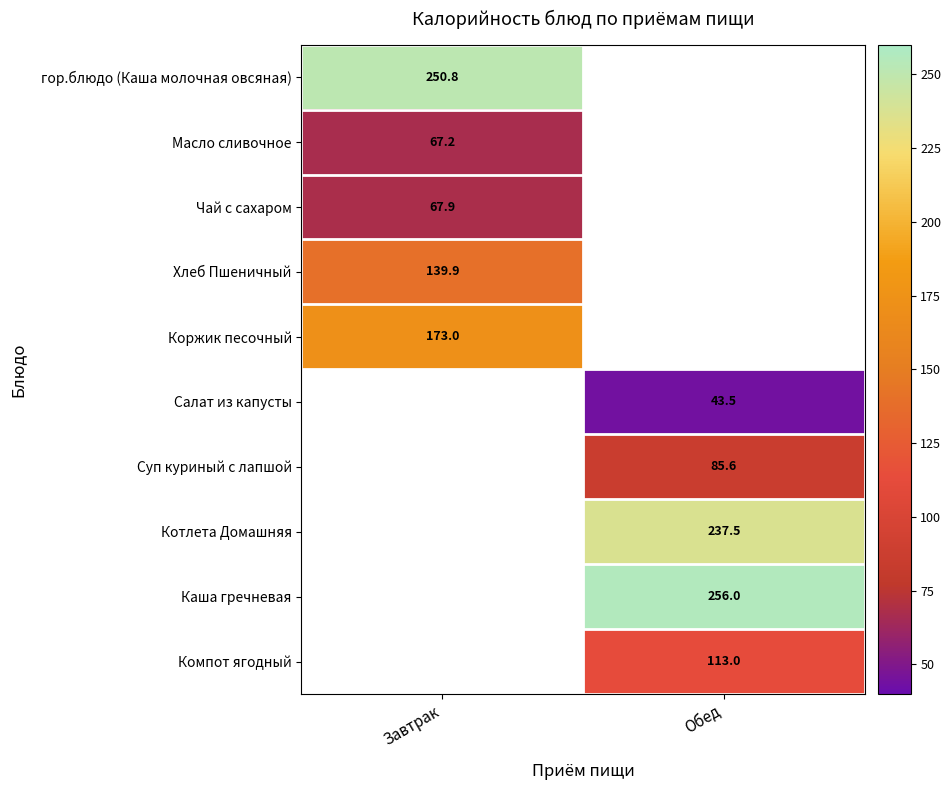

Is it true that Каша гречневая equals 378.7 at Обед?

False